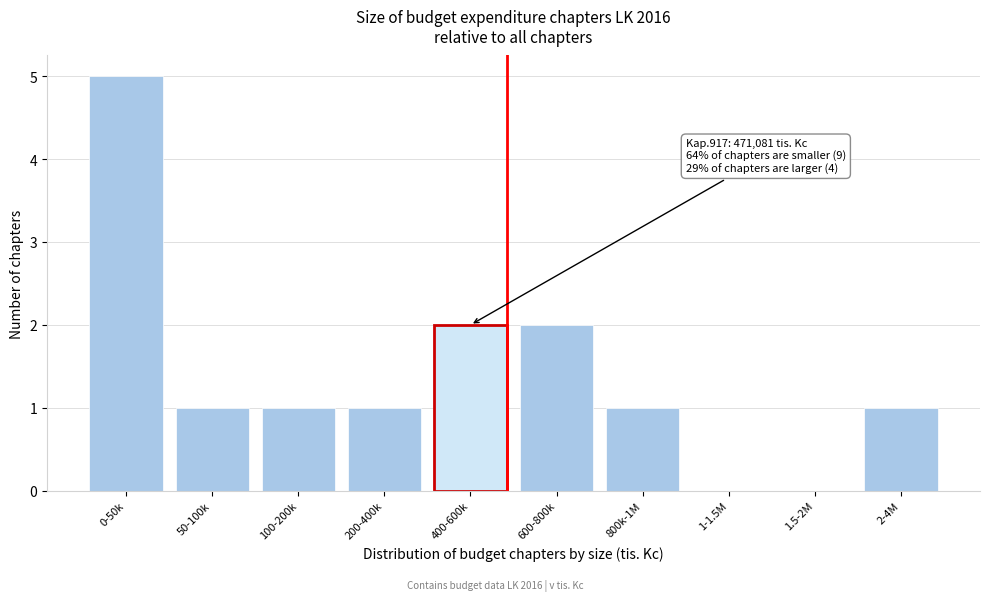

Reading left to right, extract all data points from this chart.

0-50k=5	50-100k=1	100-200k=1	200-400k=1	400-600k=2	600-800k=2	800k-1M=1	1-1.5M=0	1.5-2M=0	2-4M=1